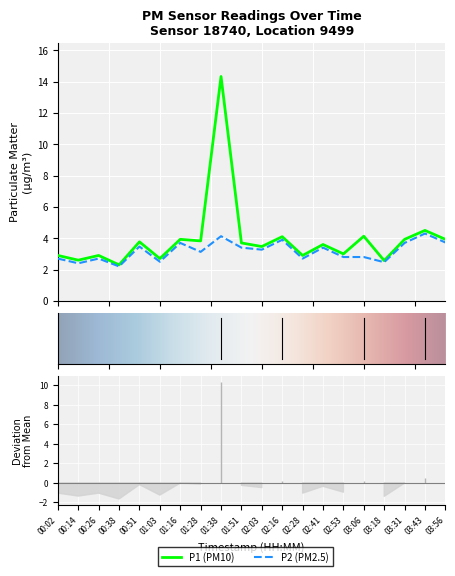

Where is the first local minimum for P2?

00:14